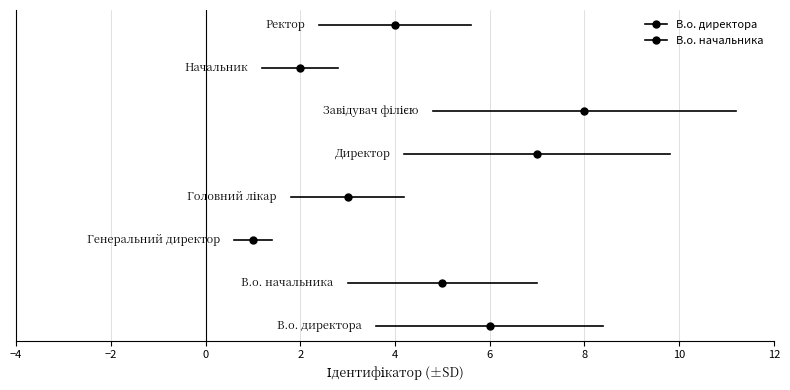

How many lines are shown in the chart?

2